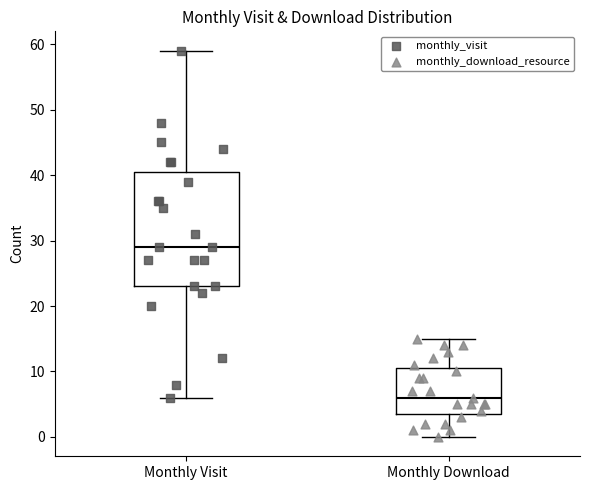

Which box's median line is the lowest?

Monthly Download